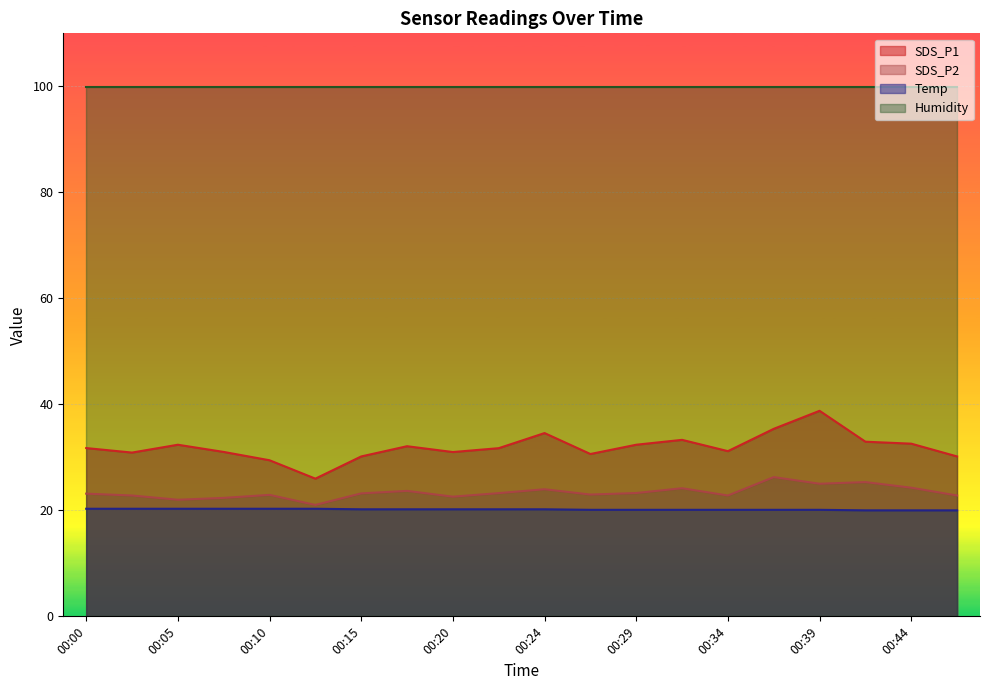

The value of Temp at 00:17 is 26.3. True or false?

False